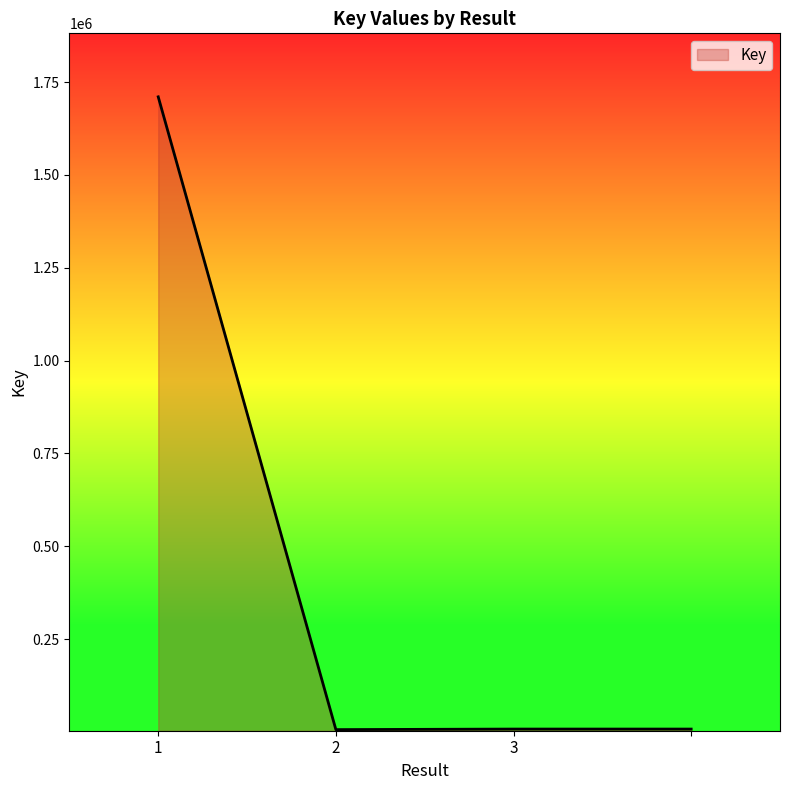

True or false: there are more than 1 points higher than both neighbors.

False